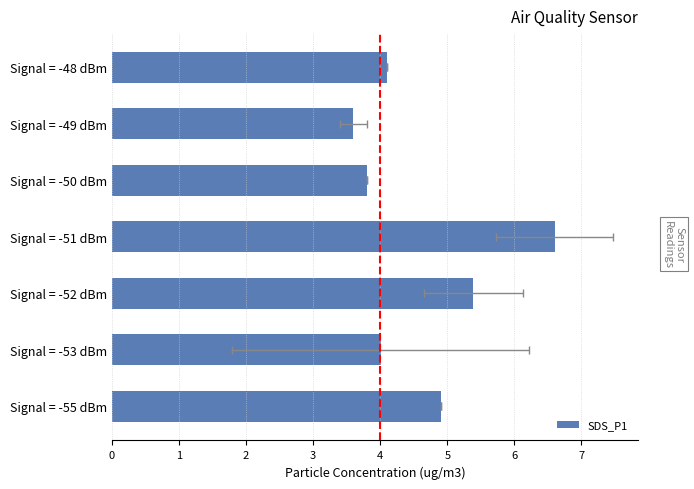

Count the number of data series in this chart.

1